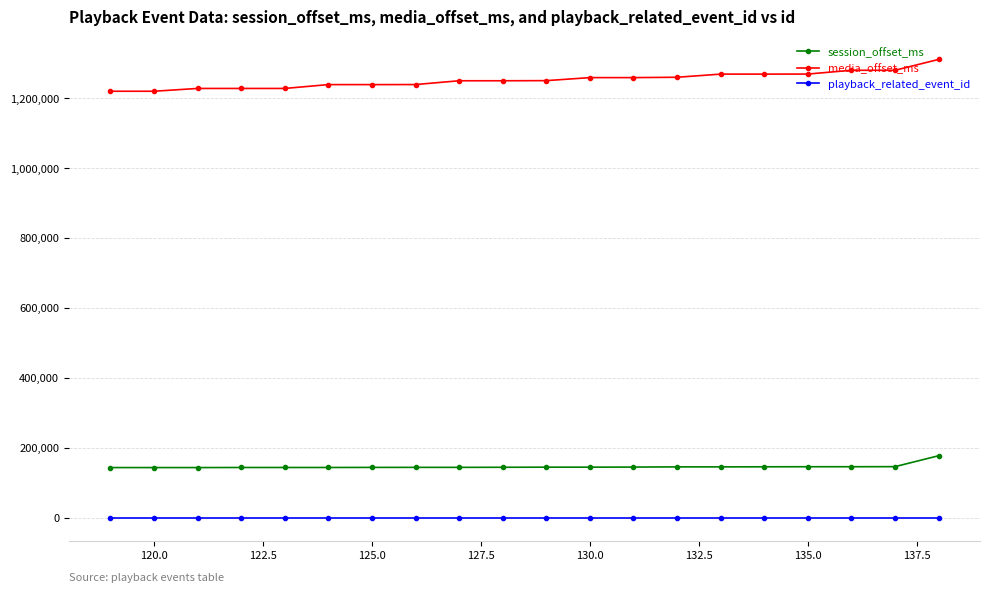

Rank the series by their maximum value, from highest to lowest.

media_offset_ms, session_offset_ms, playback_related_event_id